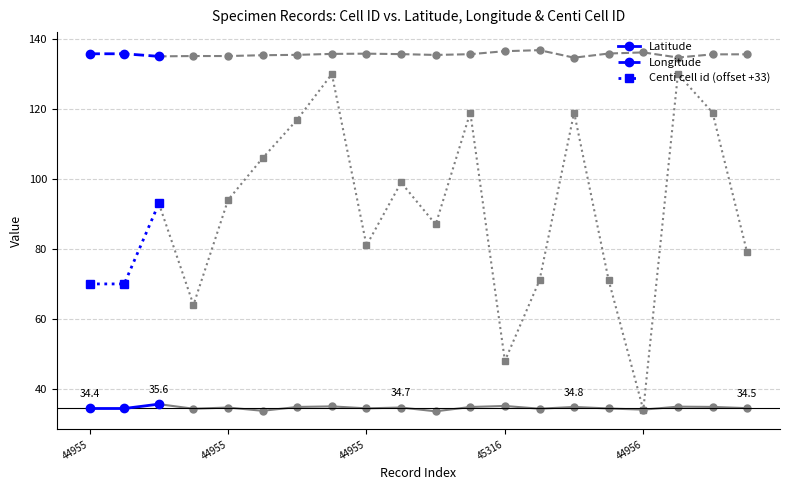

What is the minimum value for Latitude?

34.4